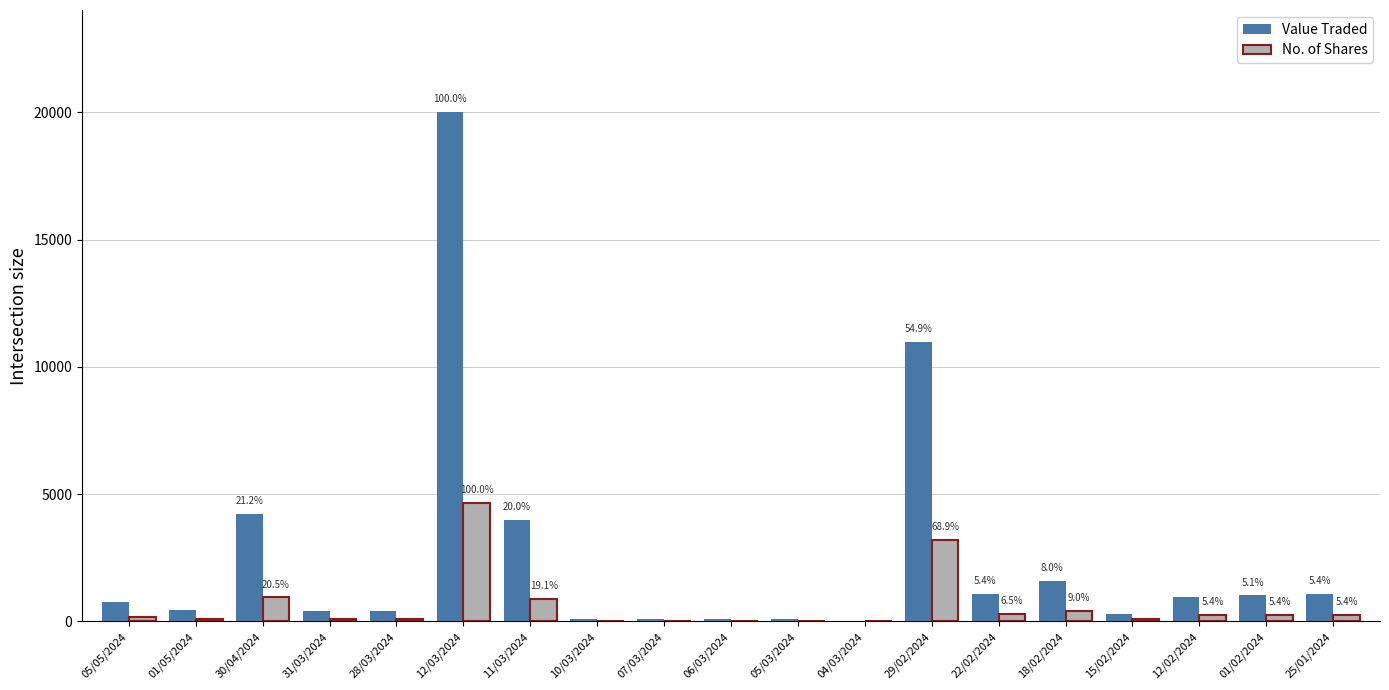

The Value Traded series shows 36 at 04/03/2024. True or false?

True